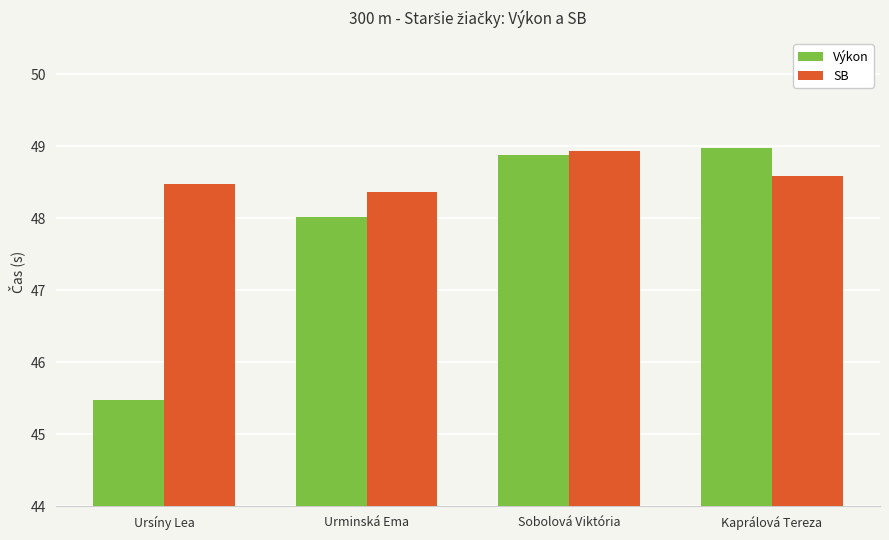

What is the average value of the Výkon series?

47.8